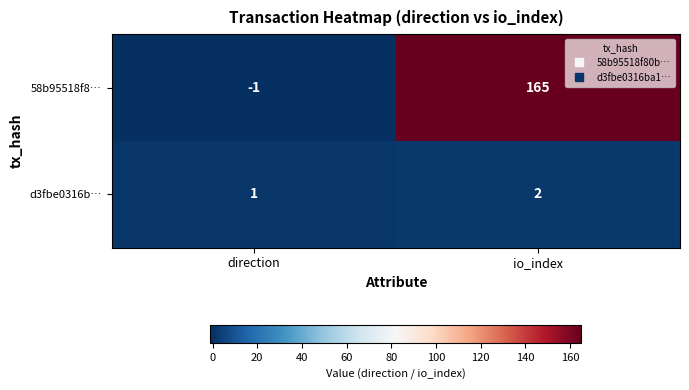

True or false: d3fbe0316b… has a value of 2 at io_index.

True